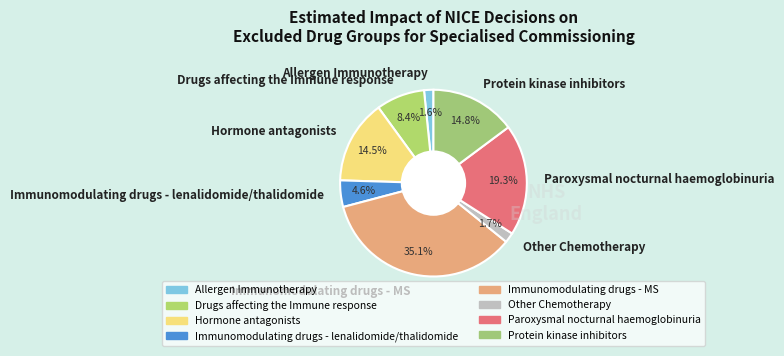

Is Hormone antagonists the majority of the pie?

No